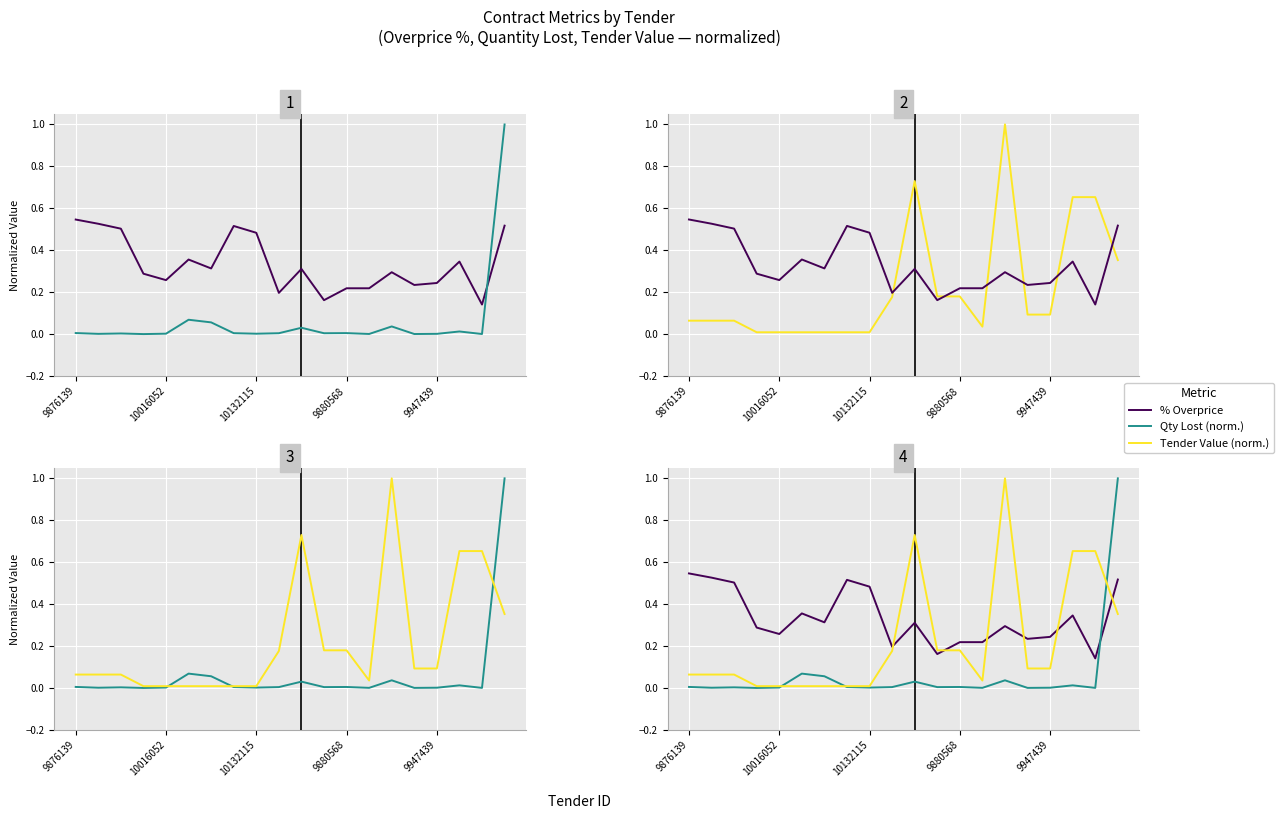

Which series has the largest total across all categories?

% Overprice